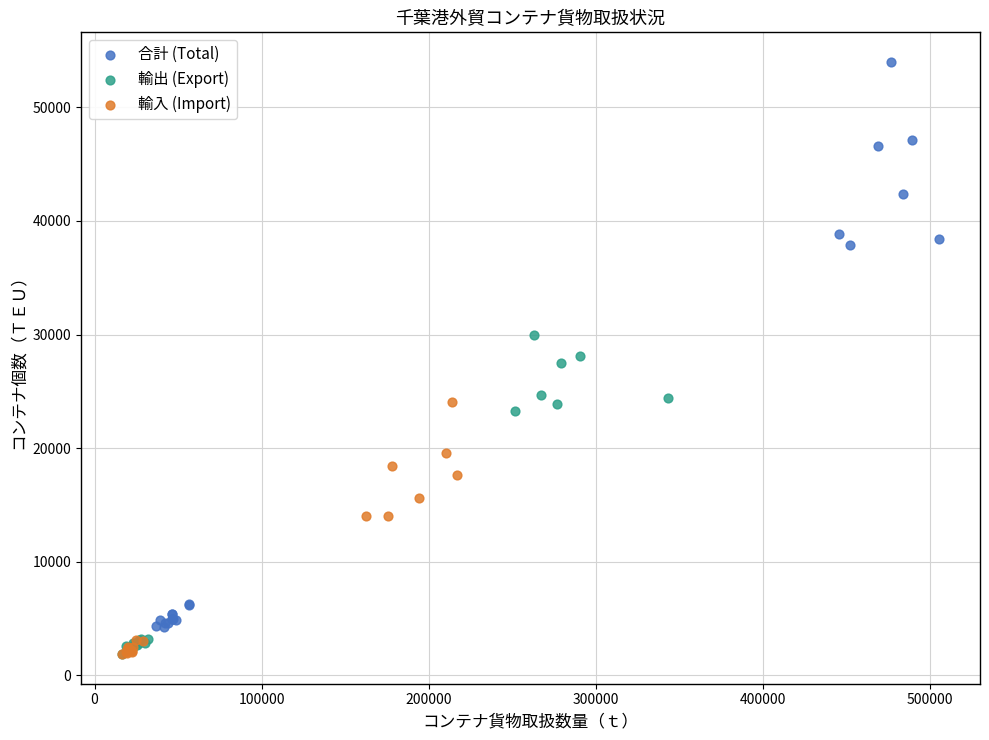

Which series has the widest spread of Y values?

合計 (Total)